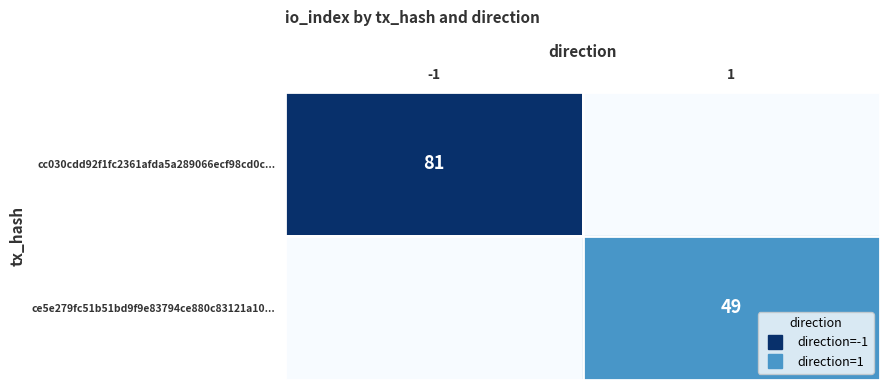

Which series has the largest total across all categories?

cc030cdd92f1fc2361afda5a289066ecf98cd0c...